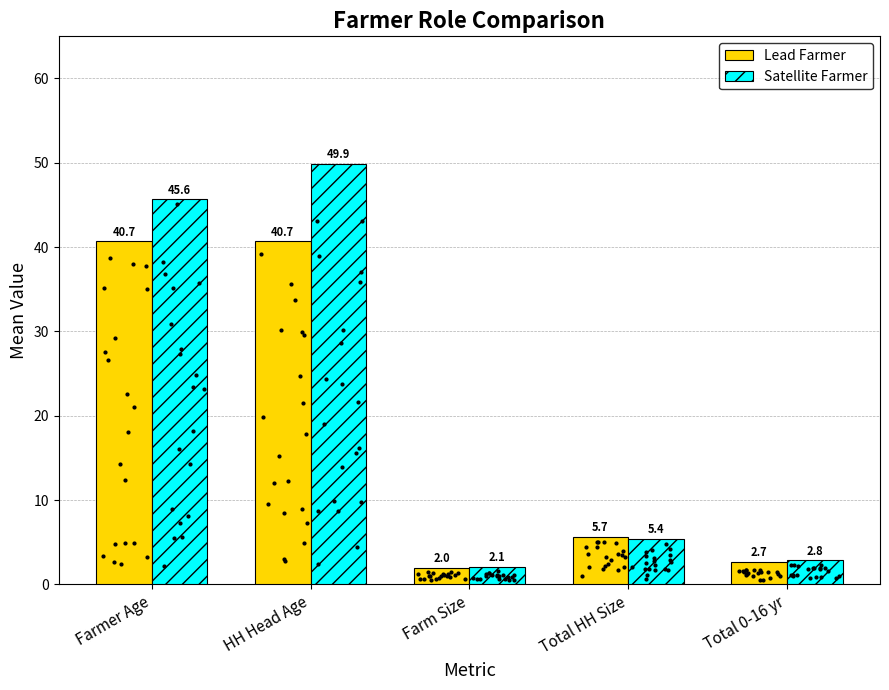

Which series has the largest total across all categories?

Satellite Farmer